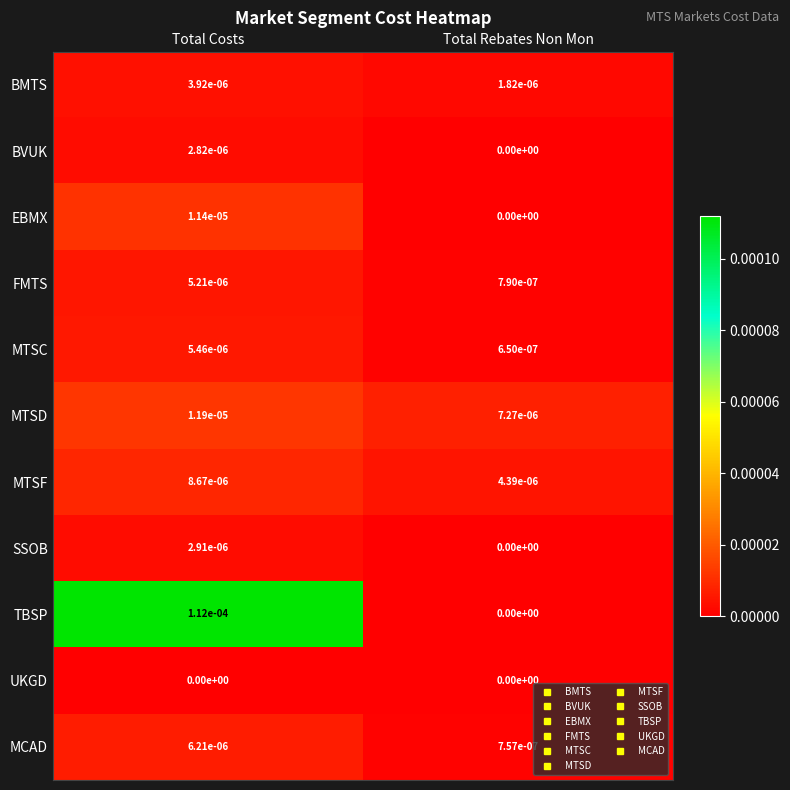

At which category is the sum across all series the highest?

Total Costs